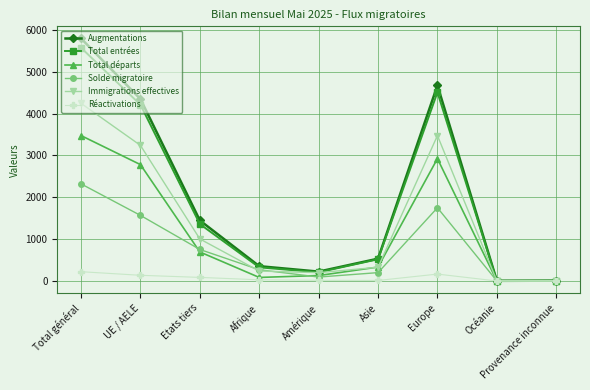

Between Total général and Amérique, which series saw the biggest shift?

Augmentations